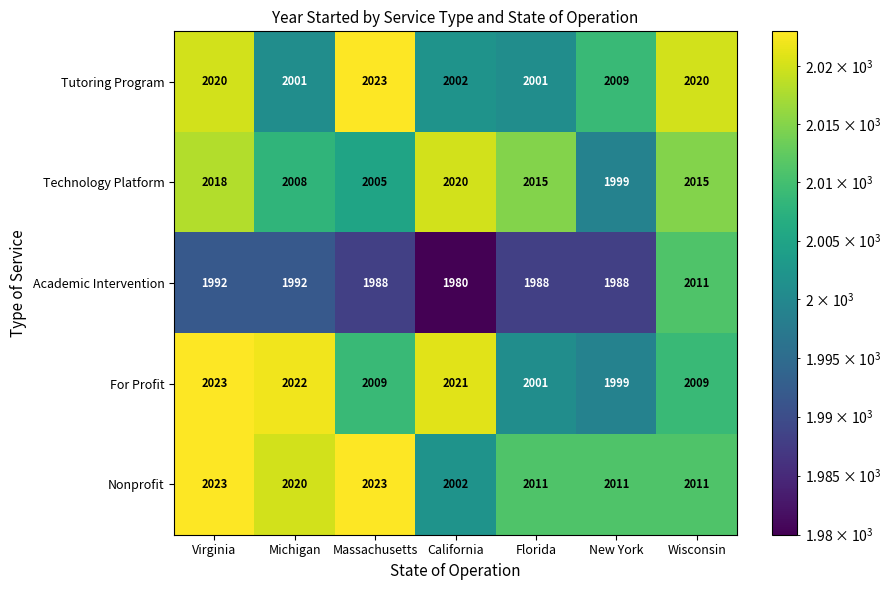

Between California and Florida, which series saw the biggest shift?

For Profit